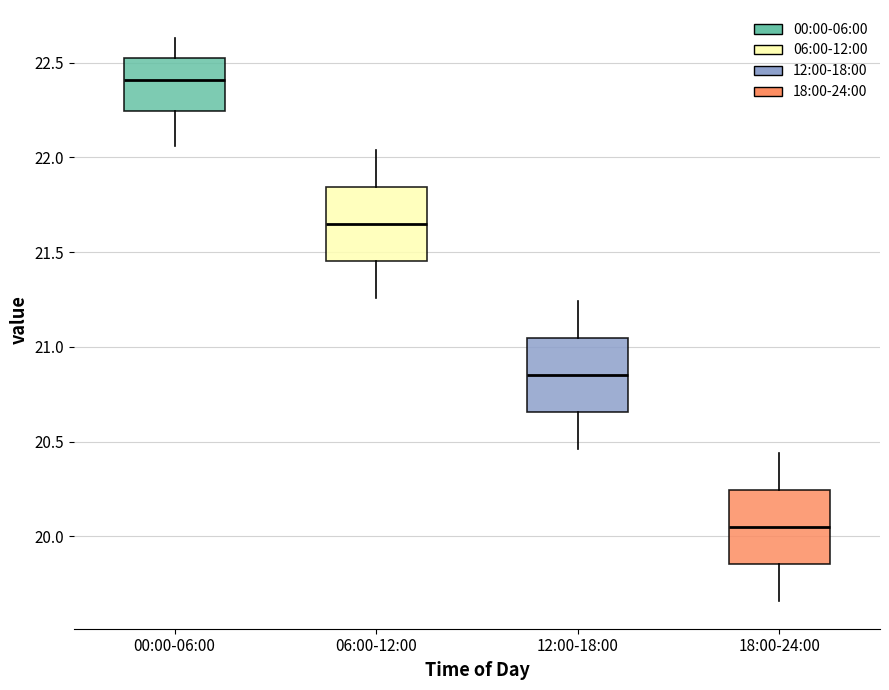

Which box's median line is the highest?

00:00-06:00